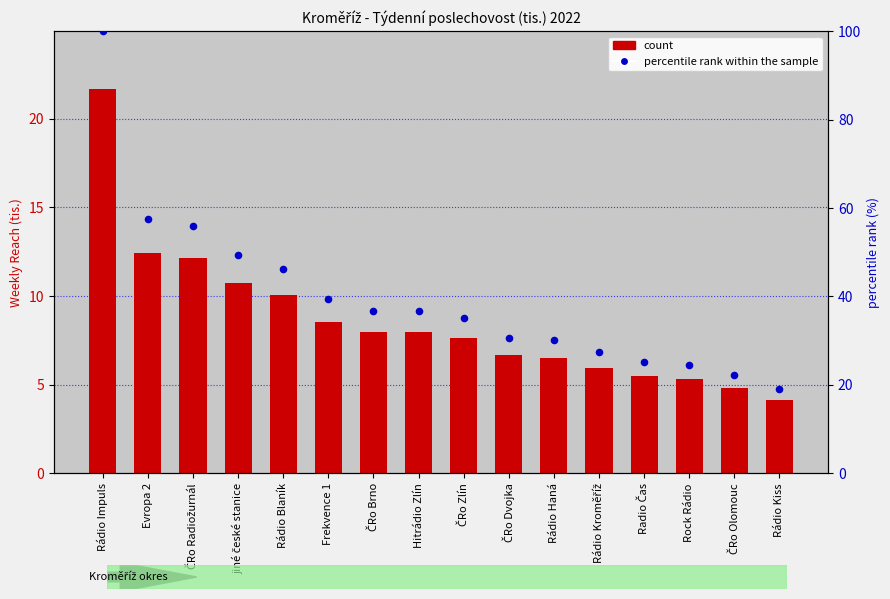

Is the value of percentile rank within the sample at ČRo Olomouc greater than the value of count at Hitrádio Zlín?

Yes